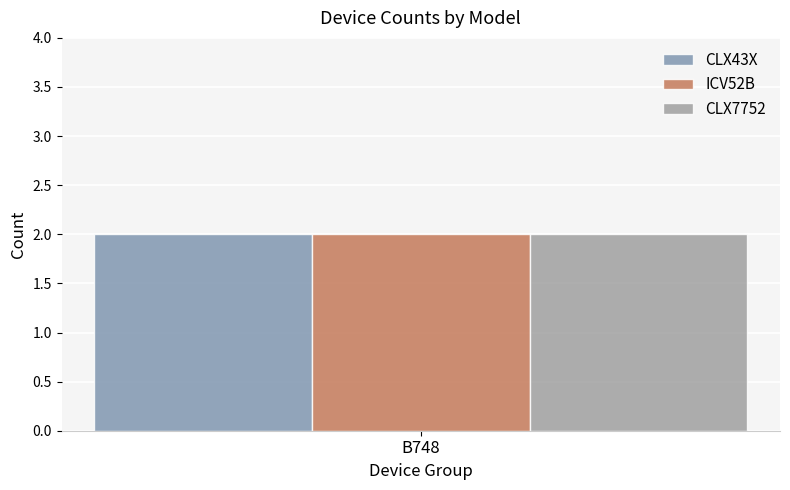

At which category does the chart reach its peak across all series?

B748